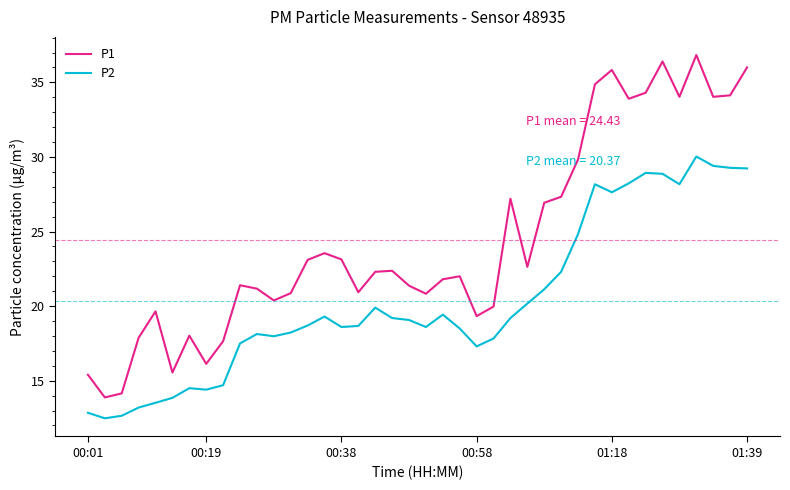

List the series in order of their overall mean, lowest first.

P2, P1